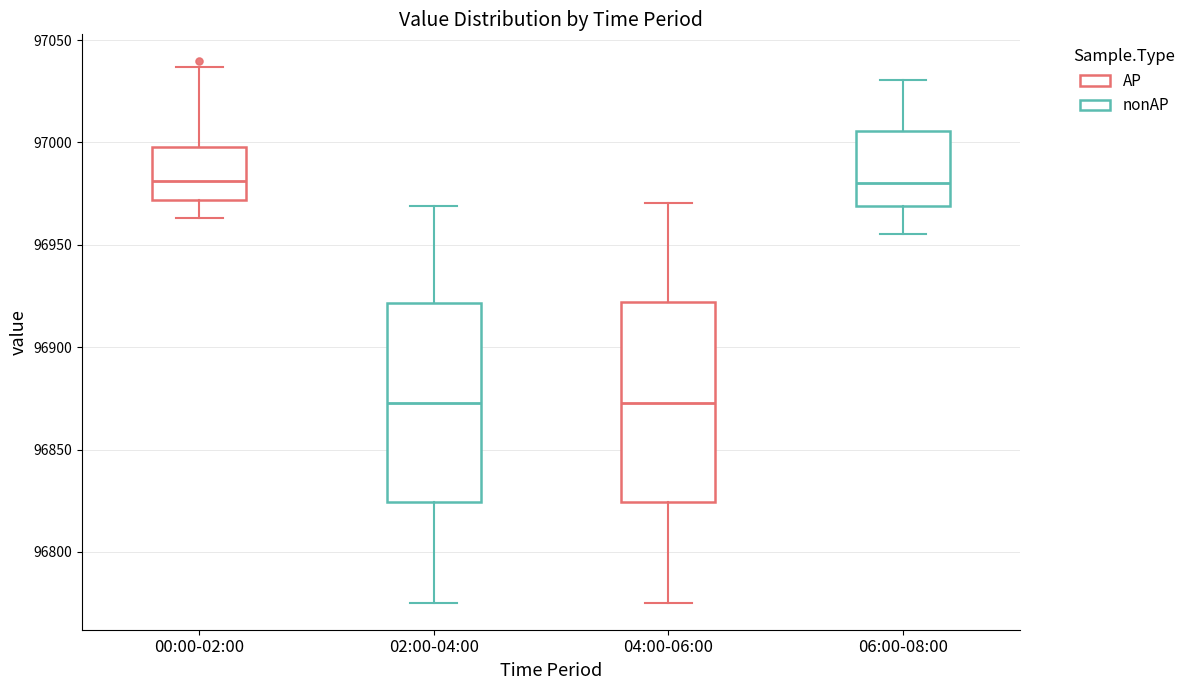

Where does the upper whisker of the box for 04:00-06:00 end on the y-axis? The values are not printed on the chart, so give them approximately, as read against the axis.

96970